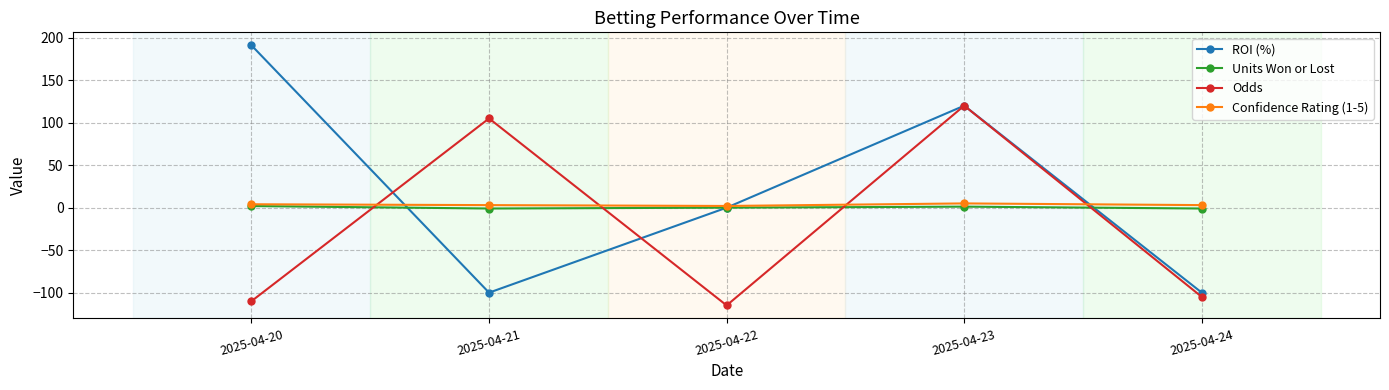

At which category is the sum across all series the highest?

2025-04-23